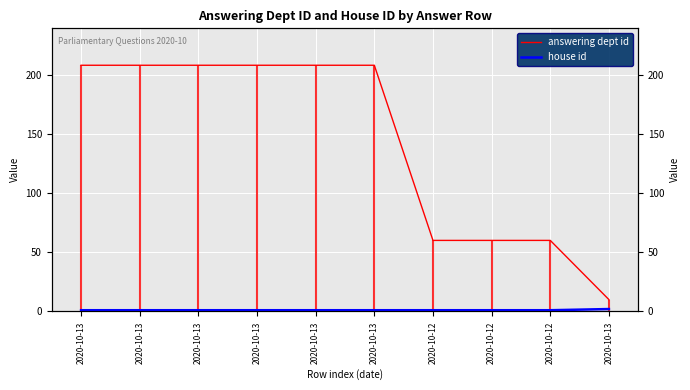

What is the highest value of the house id series?

2